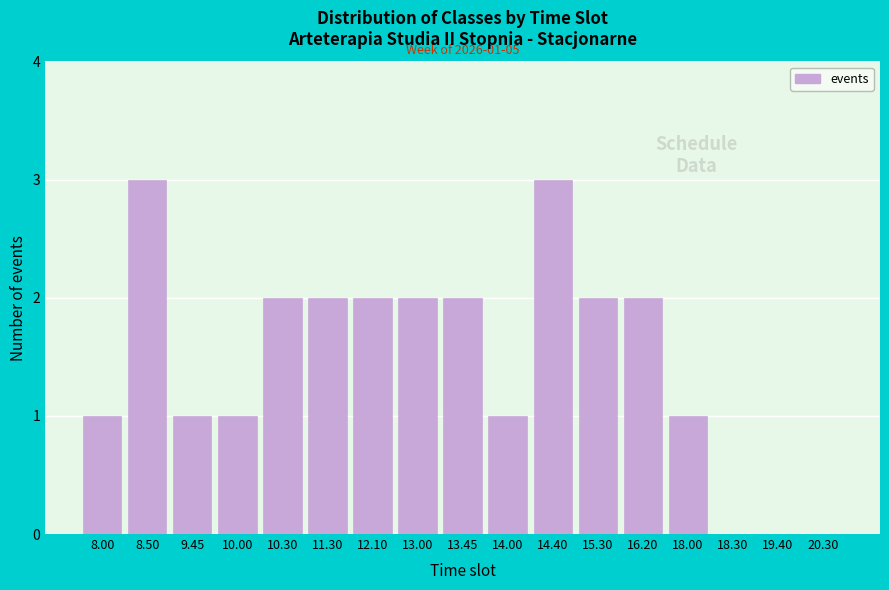

Reading left to right, transcribe all the data shown in this chart.

8.00=1	8.50=3	9.45=1	10.00=1	10.30=2	11.30=2	12.10=2	13.00=2	13.45=2	14.00=1	14.40=3	15.30=2	16.20=2	18.00=1	18.30=0	19.40=0	20.30=0